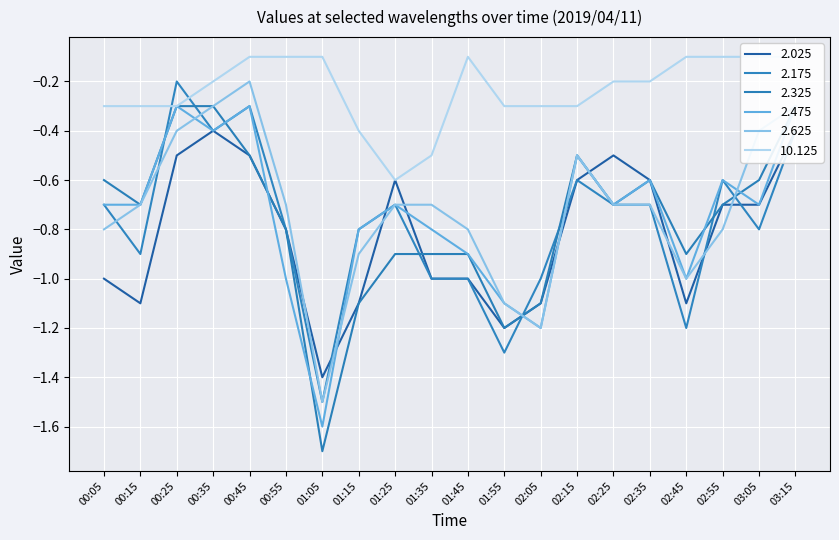

What is the minimum value for 2.175?

-1.5